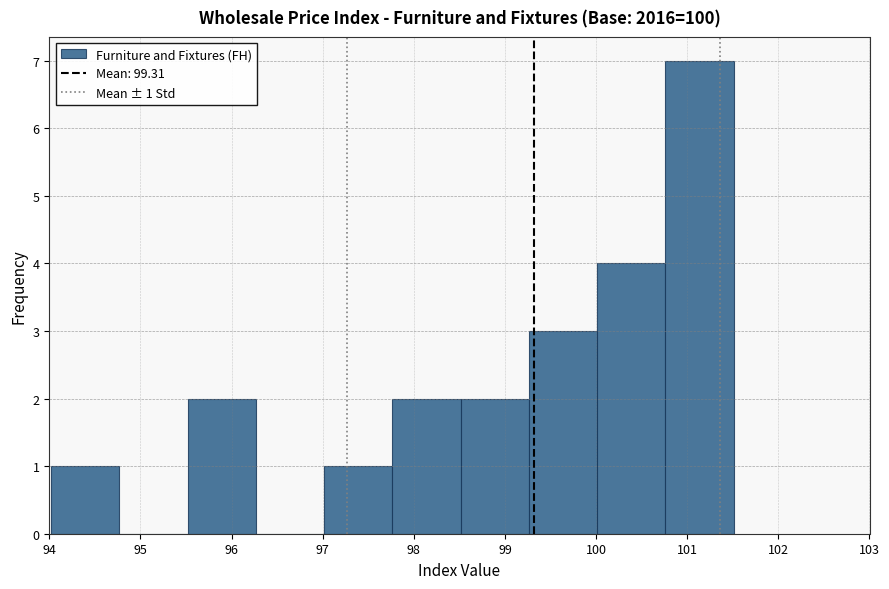

Over which range of the x-axis is the bar tallest?

100.8 to 101.5